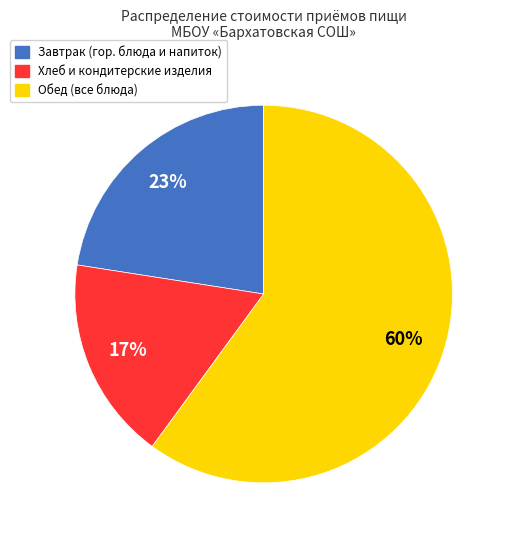

To the nearest percent, what is the average slice percentage?

33%